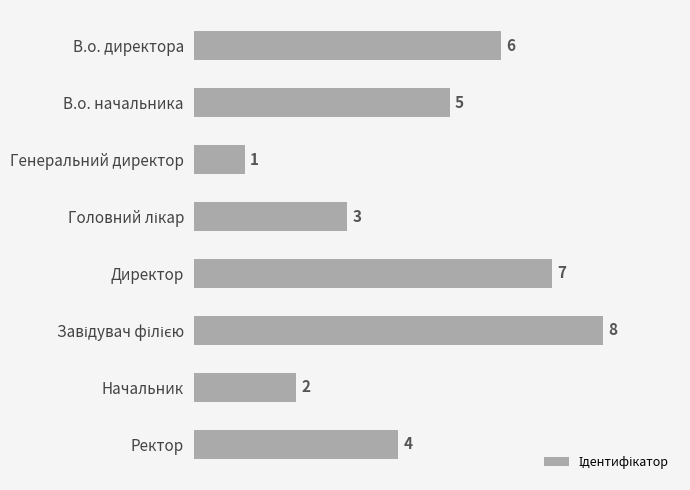

Reading top to bottom, list all the values displayed in this chart.

6	5	1	3	7	8	2	4